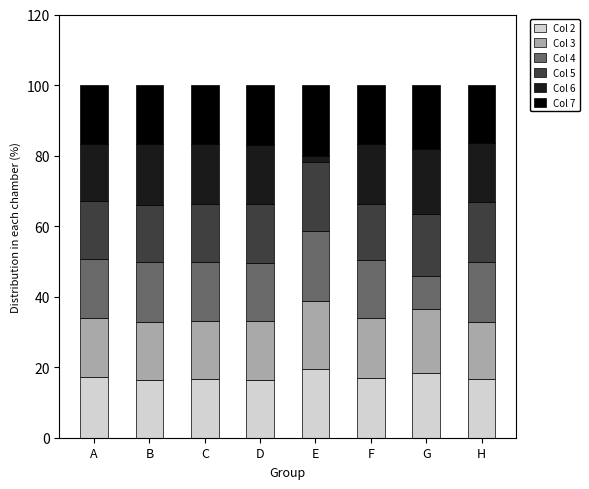

What is the lowest value of the Col 2 series?

16.3